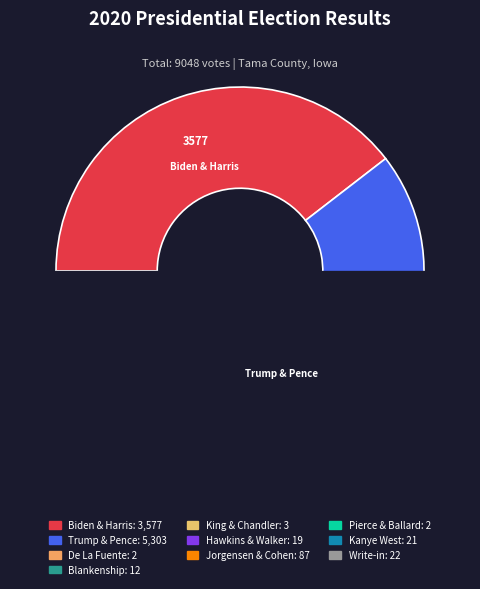

Rank the categories by value from lowest to highest.

De La Fuente, Pierce & Ballard, King & Chandler, Blankenship, Hawkins & Walker, Kanye West, Write-in, Jorgensen & Cohen, Biden & Harris, Trump & Pence